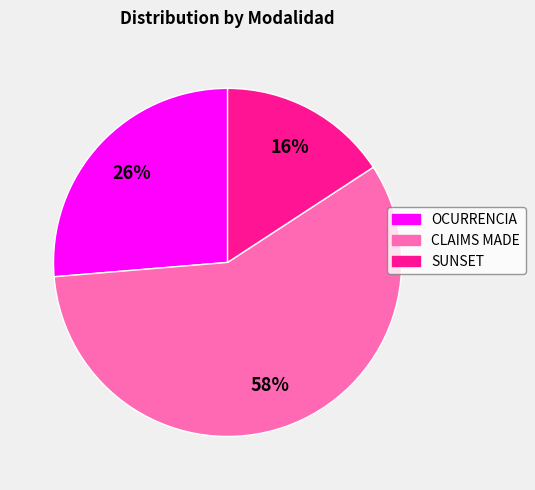

True or false: SUNSET accounts for 16% of the total.

True